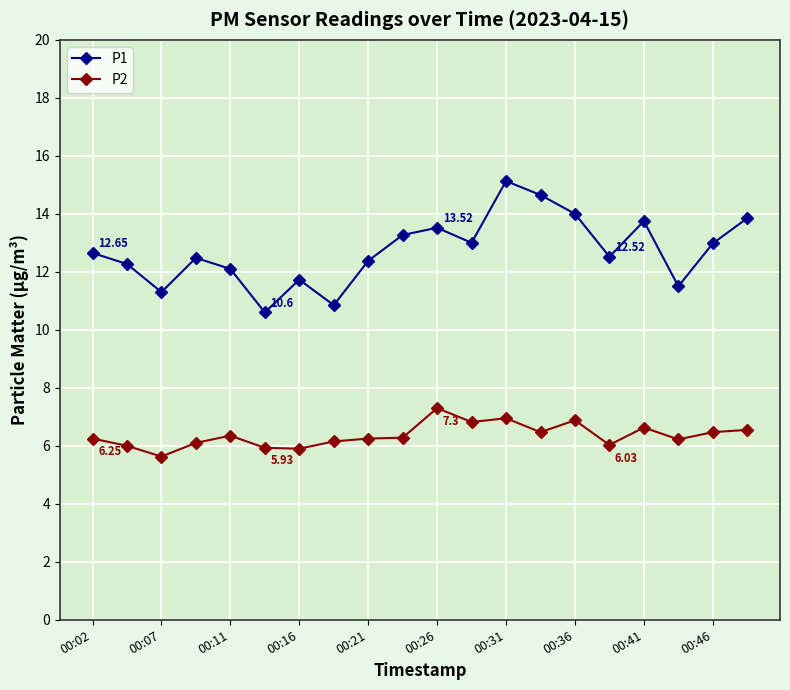

What is the average value of the P2 series?

6.4